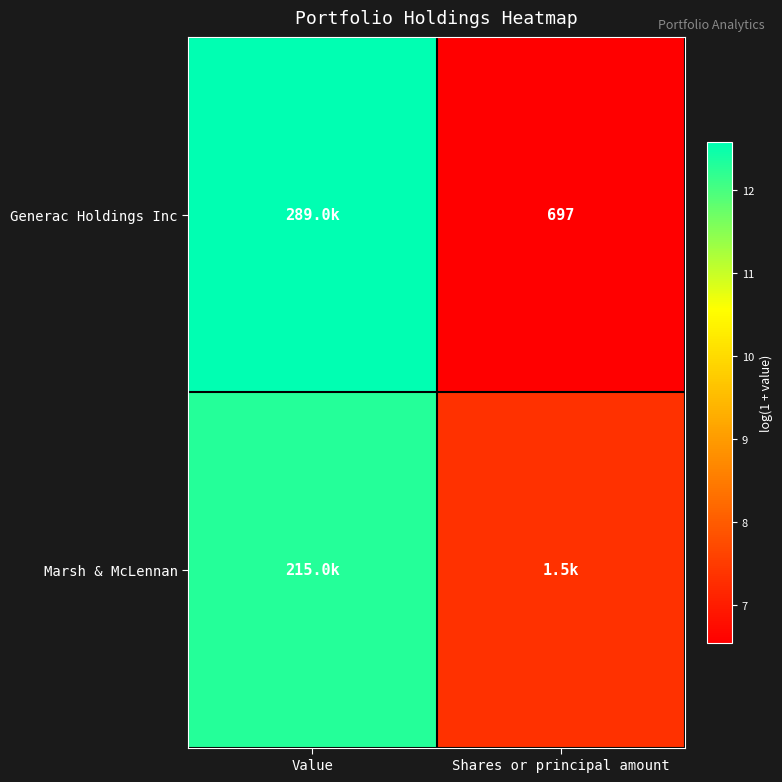

Which series changed the most between Value and Shares or principal amount?

Generac Holdings Inc